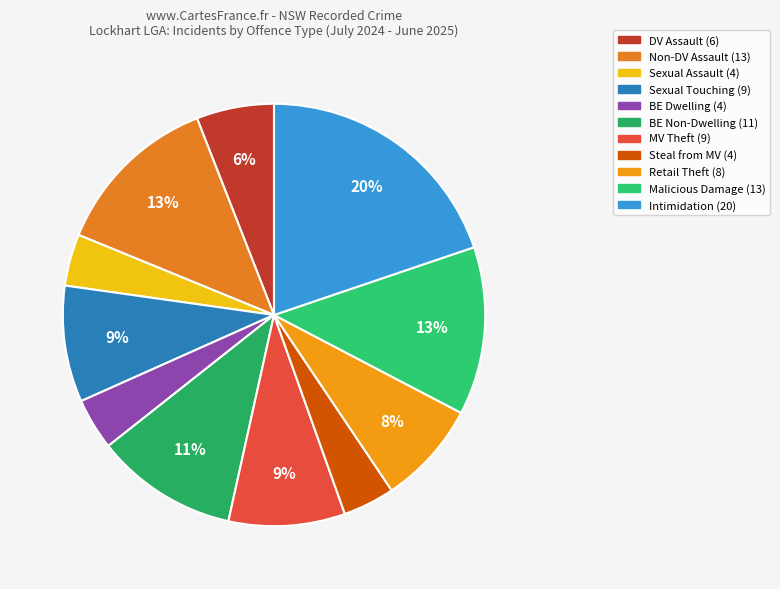

Count the number of slices in the pie.

11